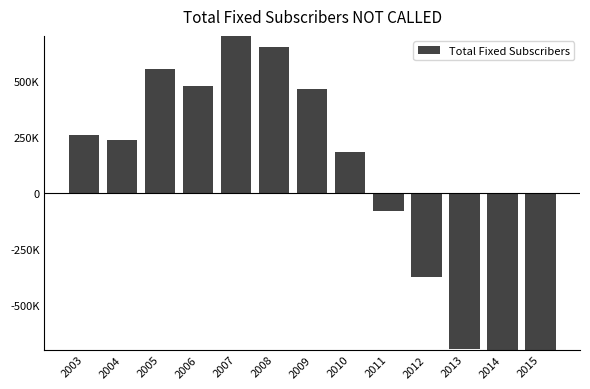

Are the bars horizontal?

No